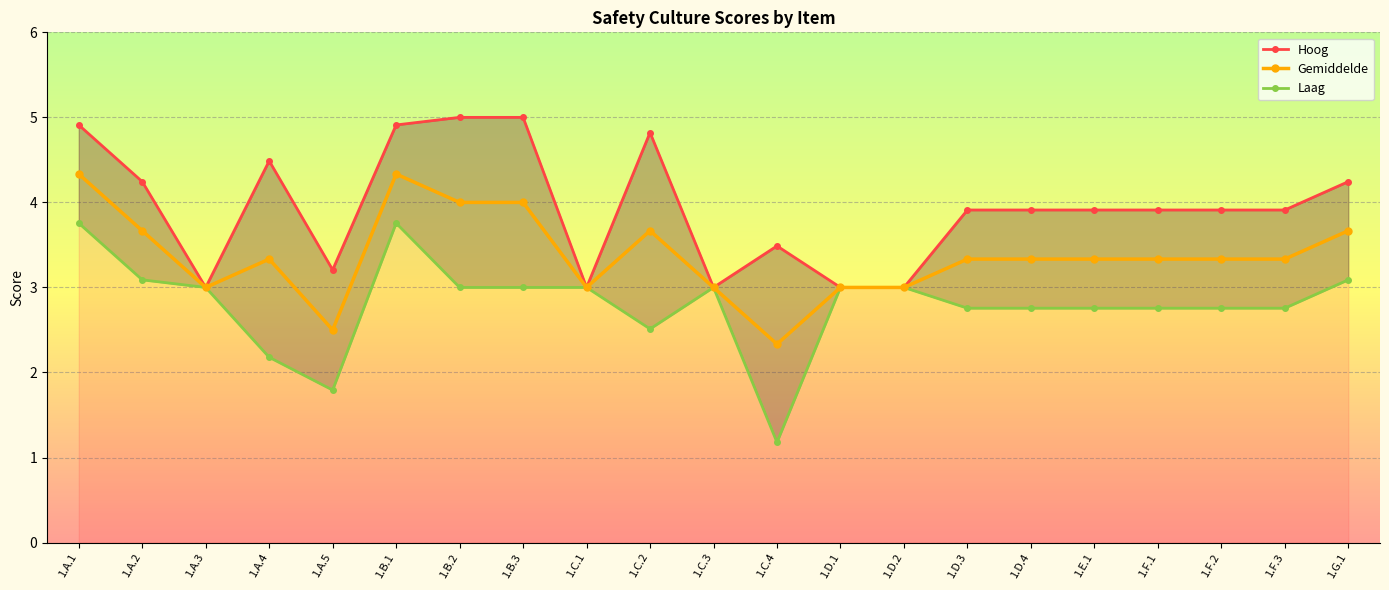

True or false: Hoog and Laag intersect in this chart.

False